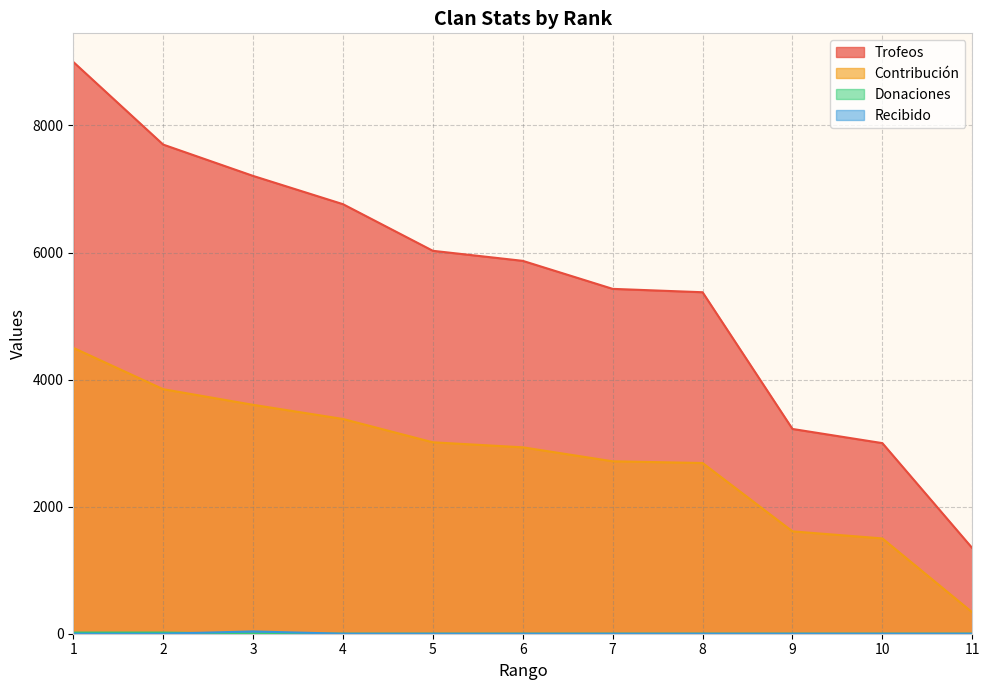

Which series has the largest total across all categories?

Trofeos